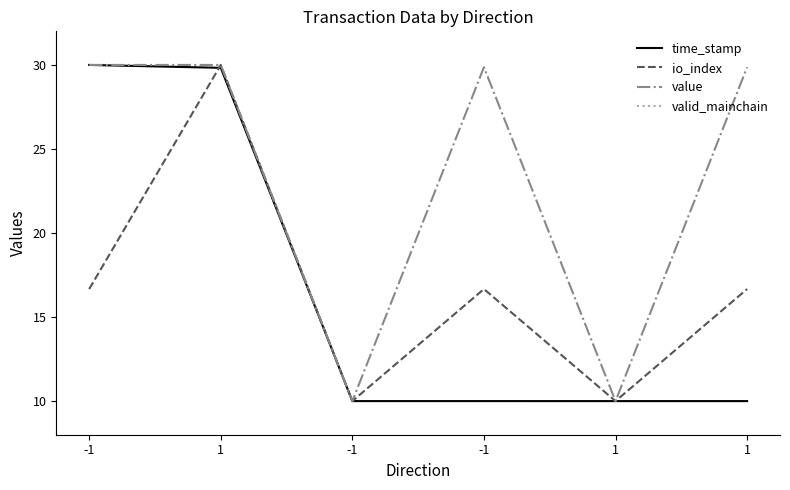

How many interior local peaks does the value series have?

1